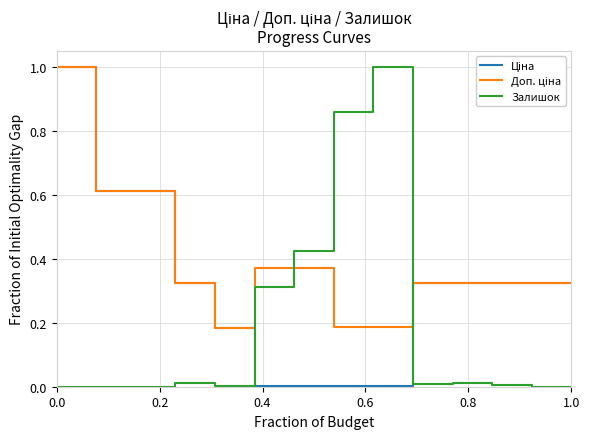

What is the maximum value shown in the chart?

1.0